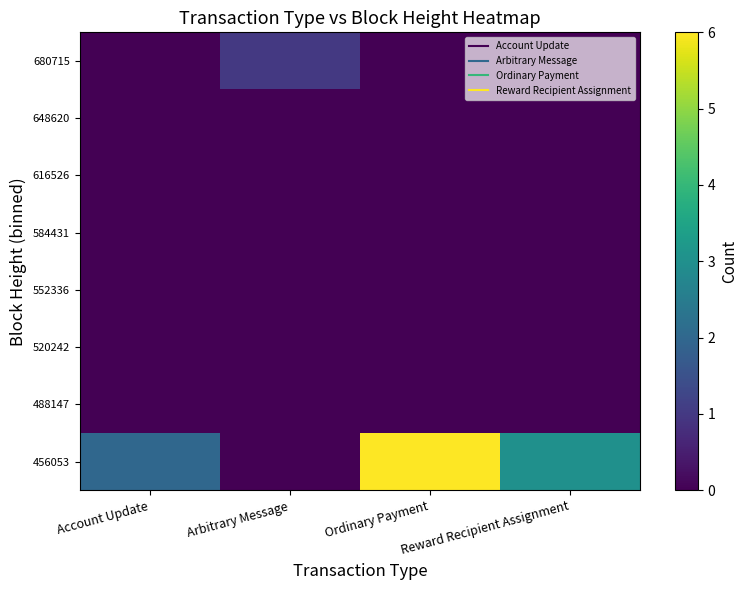

Reading left to right, what are all the values shown in this chart?

456053: Account Update=2	Arbitrary Message=0	Ordinary Payment=6	Reward Recipient Assignment=3
488147: Account Update=0	Arbitrary Message=0	Ordinary Payment=0	Reward Recipient Assignment=0
520242: Account Update=0	Arbitrary Message=0	Ordinary Payment=0	Reward Recipient Assignment=0
552336: Account Update=0	Arbitrary Message=0	Ordinary Payment=0	Reward Recipient Assignment=0
584431: Account Update=0	Arbitrary Message=0	Ordinary Payment=0	Reward Recipient Assignment=0
616526: Account Update=0	Arbitrary Message=0	Ordinary Payment=0	Reward Recipient Assignment=0
648620: Account Update=0	Arbitrary Message=0	Ordinary Payment=0	Reward Recipient Assignment=0
680715: Account Update=0	Arbitrary Message=1	Ordinary Payment=0	Reward Recipient Assignment=0